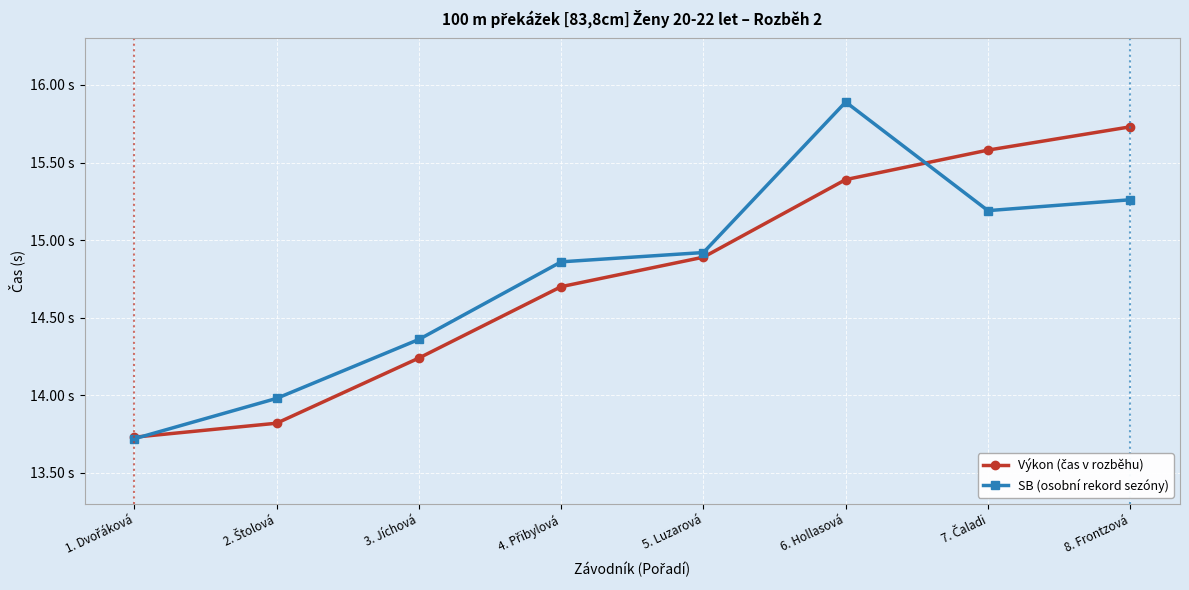

At how many categories does at least one series exceed 15?

3